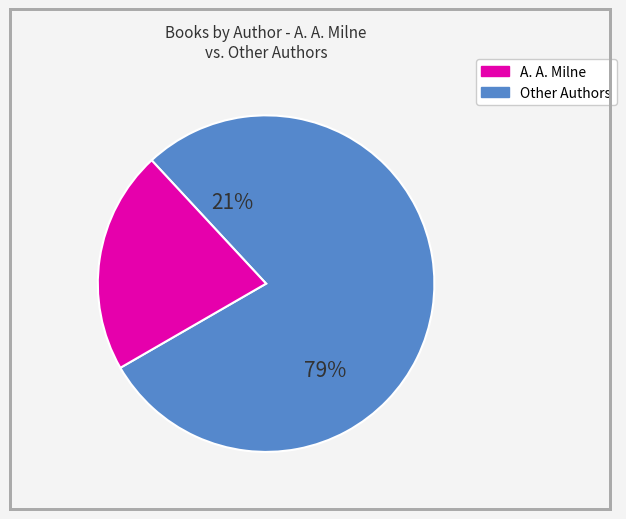

True or false: Callie C. Miller accounts for 9% of the total.

False